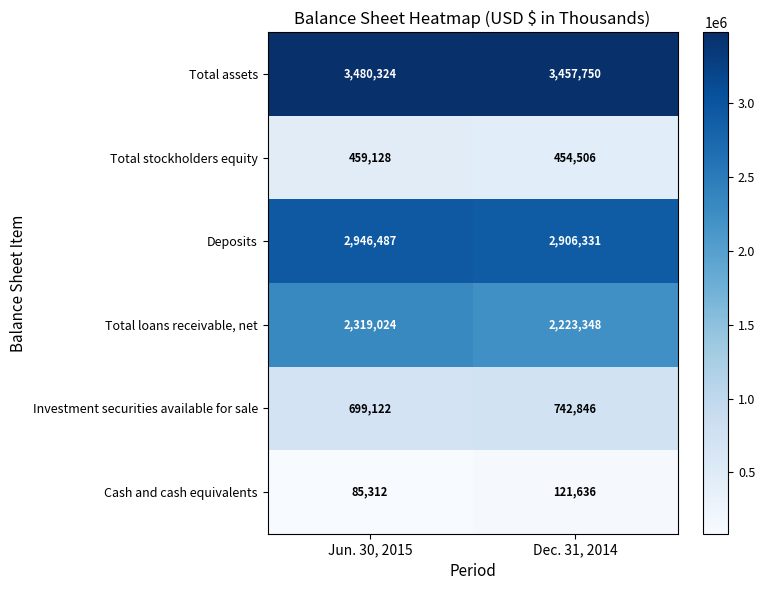

At which category is the sum across all series the highest?

Jun. 30, 2015